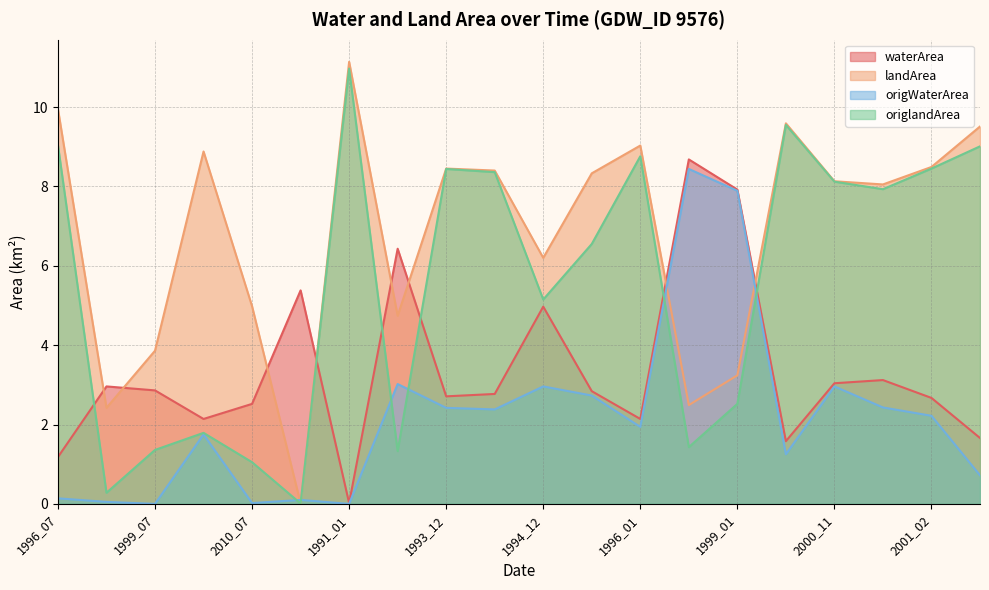

Rank the series by their average value, from highest to lowest.

landArea, origlandArea, waterArea, origWaterArea